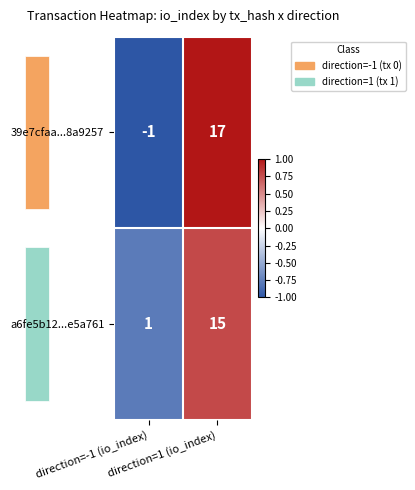

Count the number of categories in the chart.

2